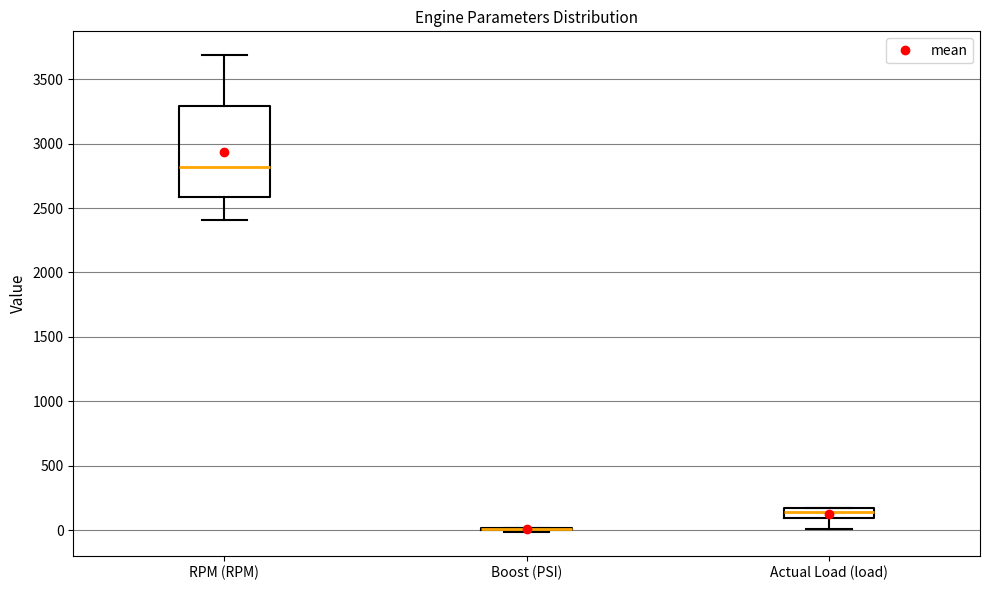

Reading left to right, read every box against the y-axis: the position of its median line, the range the box covers, and the ends of its whiskers. The values are not printed on the chart, so give them approximately, as read against the axis.

RPM (RPM): median 2800, box 2600 to 3300, whiskers 2400 to 3700
Boost (PSI): box collapsed to a line at 0, whiskers 0 to 0
Actual Load (load): median 150 (inside the box), box 100 to 150, whiskers 0 to 200